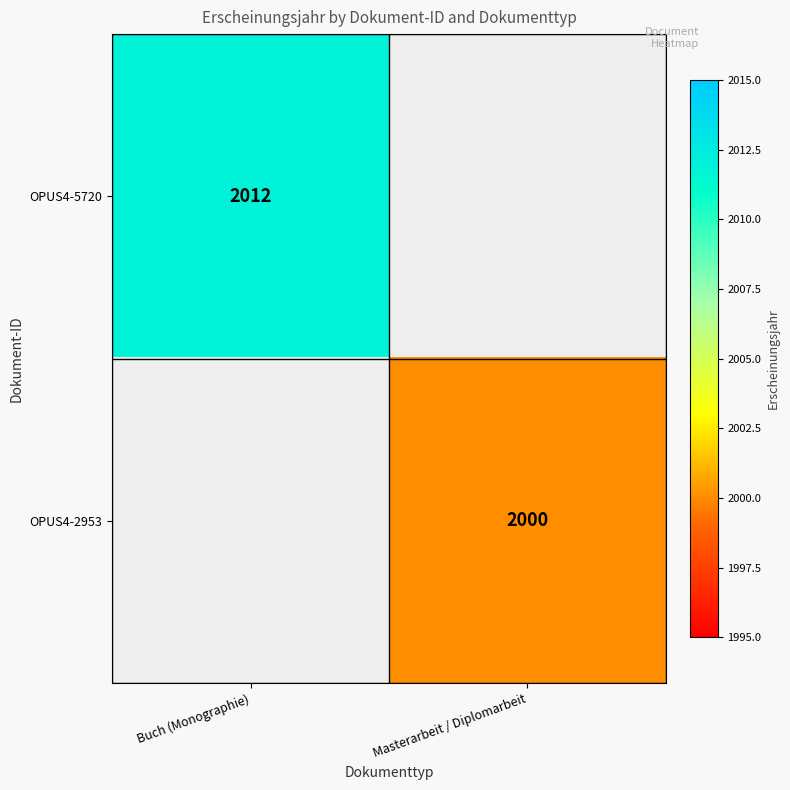

Is it true that OPUS4-5720 equals 3314 at Buch (Monographie)?

False